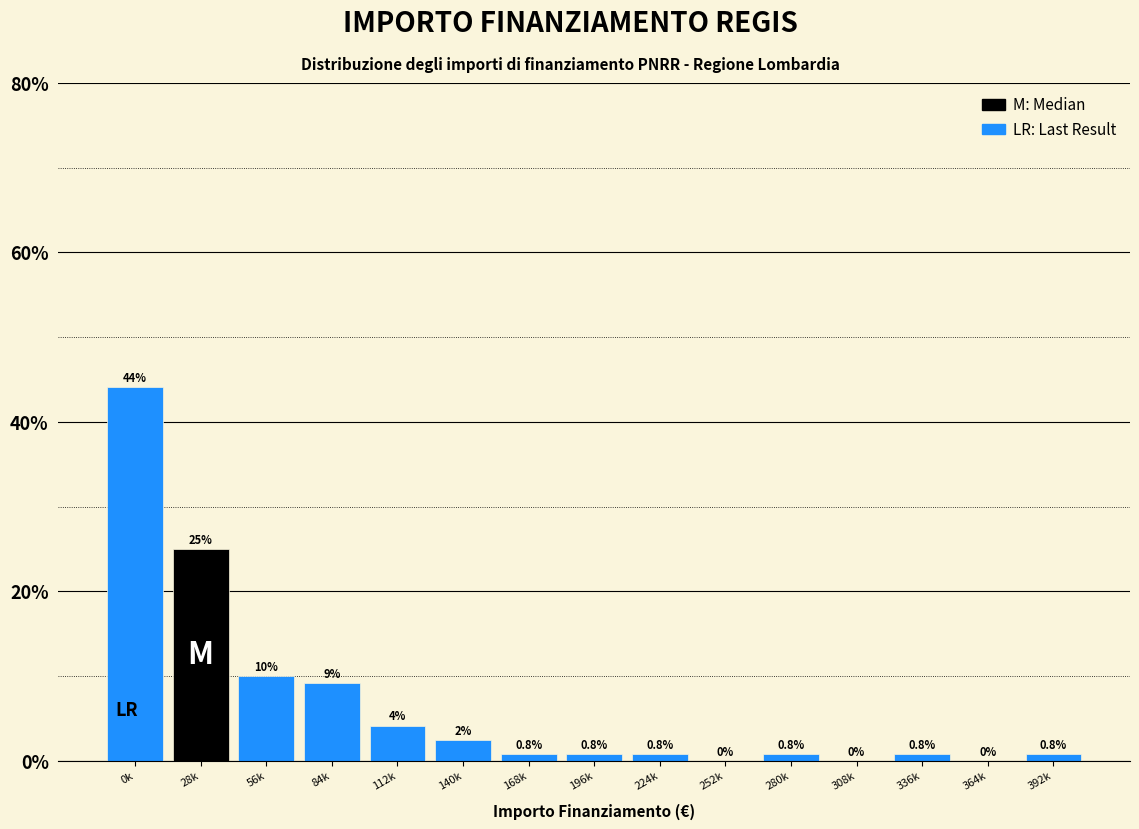

What is the sum of all values?

100.0